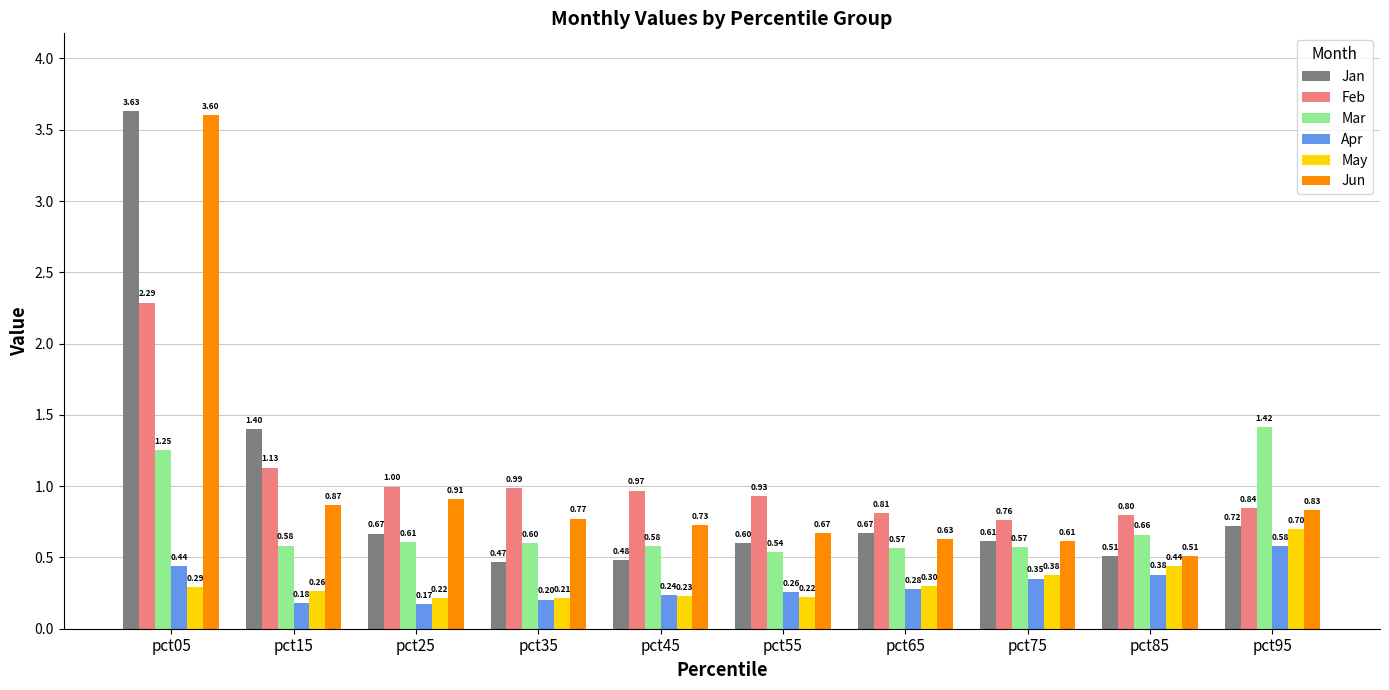

What is the maximum value for Jun?

3.6